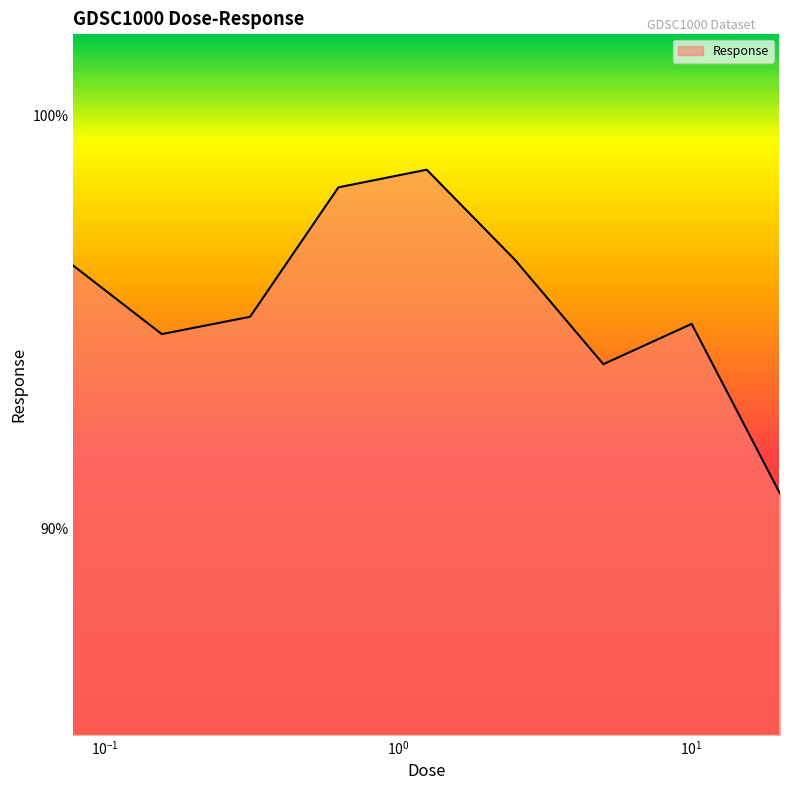

What is the maximum value shown in the chart?

98.7